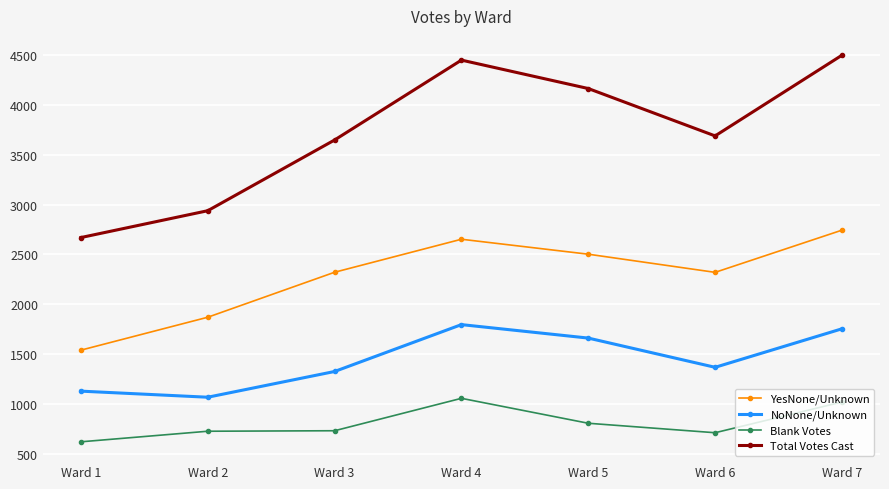

Which series has the widest spread of values?

Total Votes Cast